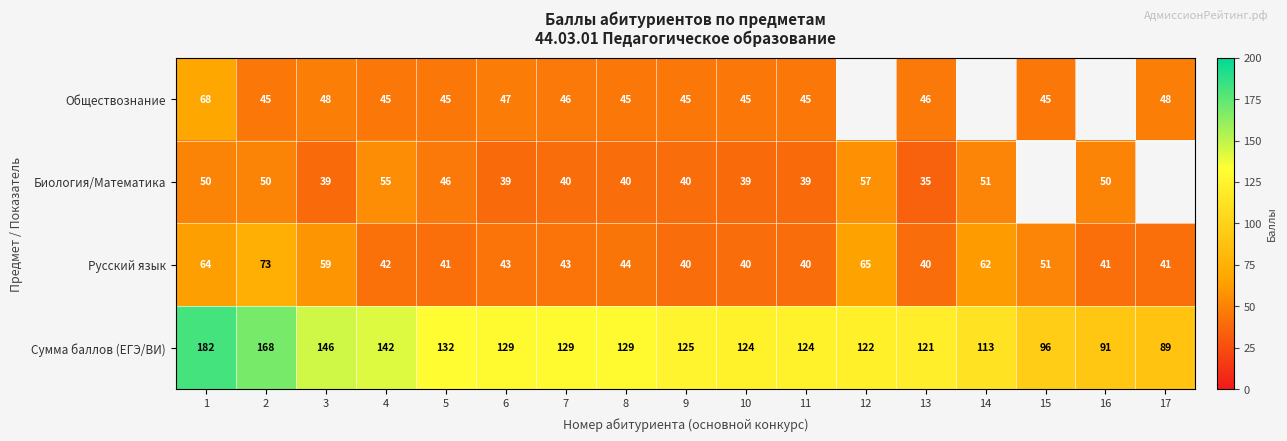

Is it true that Биология/Математика equals 39 at 11?

True